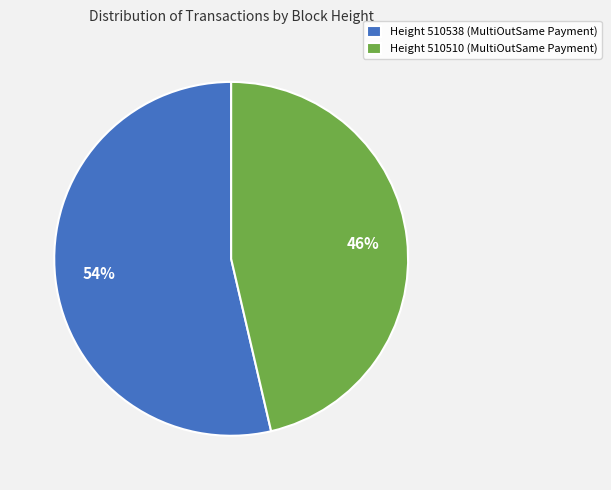

To the nearest percent, what portion does Height 510538 (MultiOutSame Payment) represent?

54%